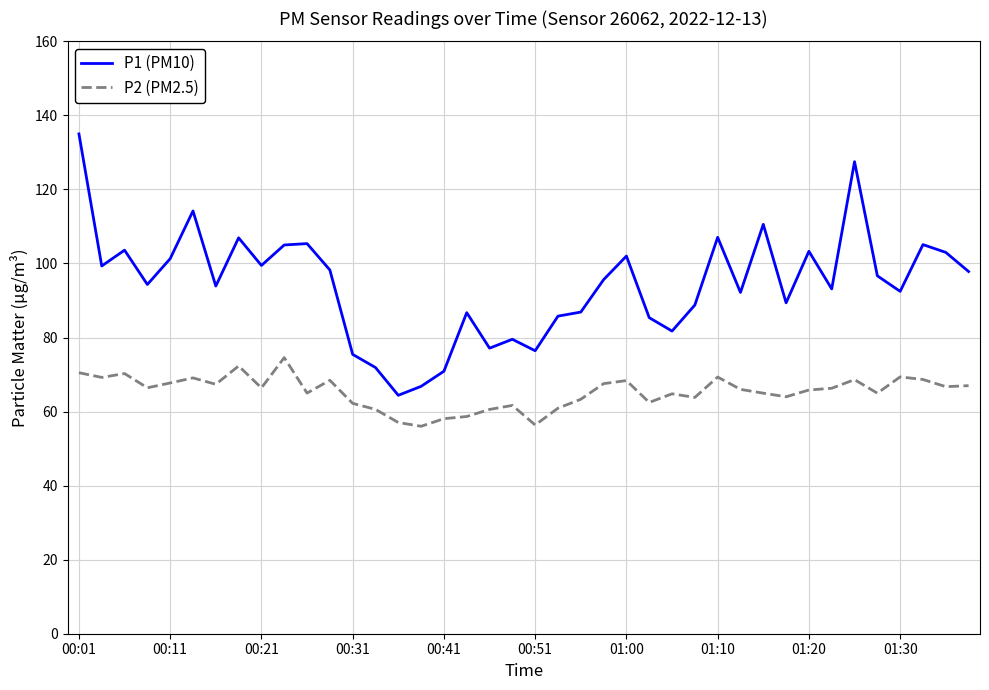

What is the lowest value of the P1 (PM10) series?

64.4